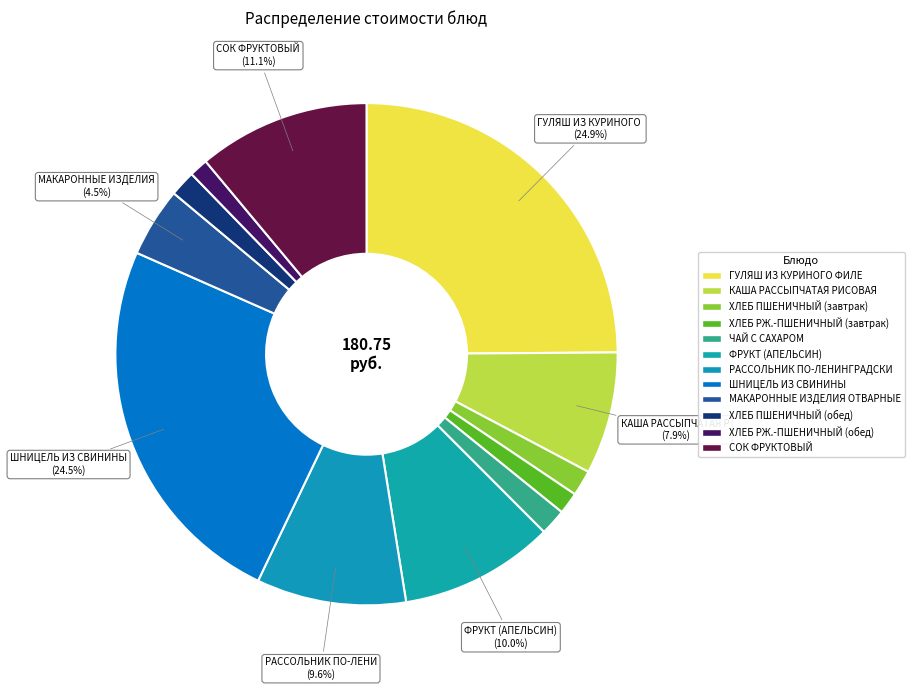

How many segments does this pie chart have?

12